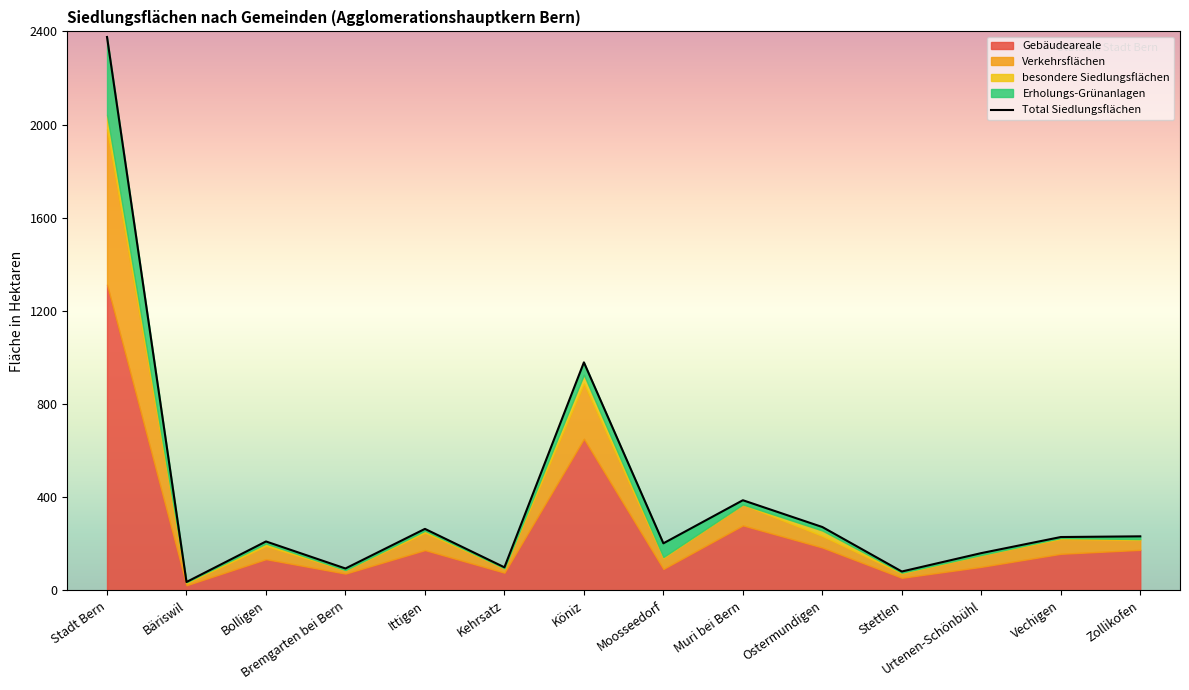

Reading right to left, extract all data points from this chart.

Gebäudeareale: 174	157	101	54	184	279	92	651	76	173	72	134	22	1313
Verkehrsflächen: 43	64	50	19	50	89	48	237	19	75	14	57	10	667
besondere Siedlungsflächen: 3	4	1	3	23	1	3	38	0	8	1	10	3	62
Erholungs-Grünanlagen: 12	4	8	5	15	18	59	53	4	8	7	9	1	334